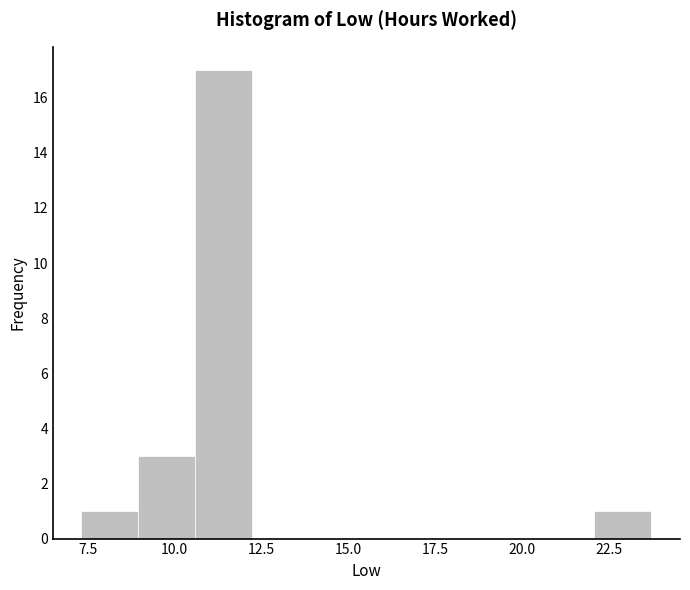

Around what value on the x-axis is the tallest bar? Give the approximate position of its centre, as read against the axis.

11.5